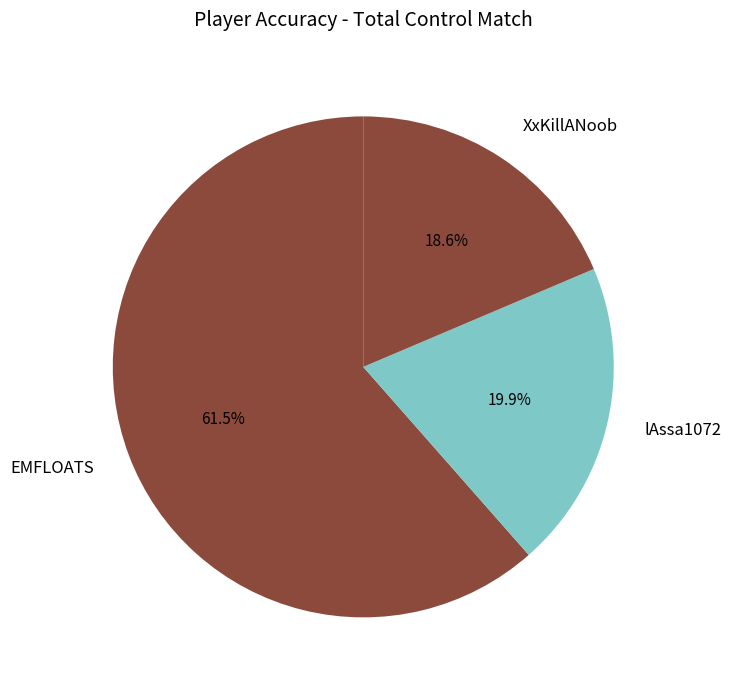

Is it true that EMFLOATS is 56% of the pie?

False